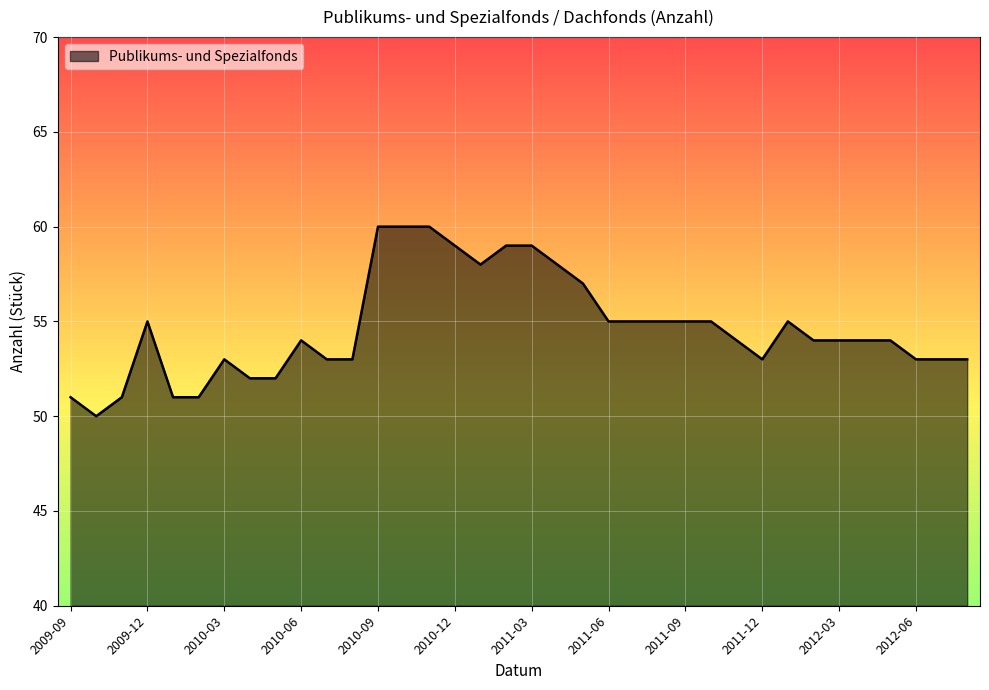

Does the chart display data point markers on the line(s)?

No